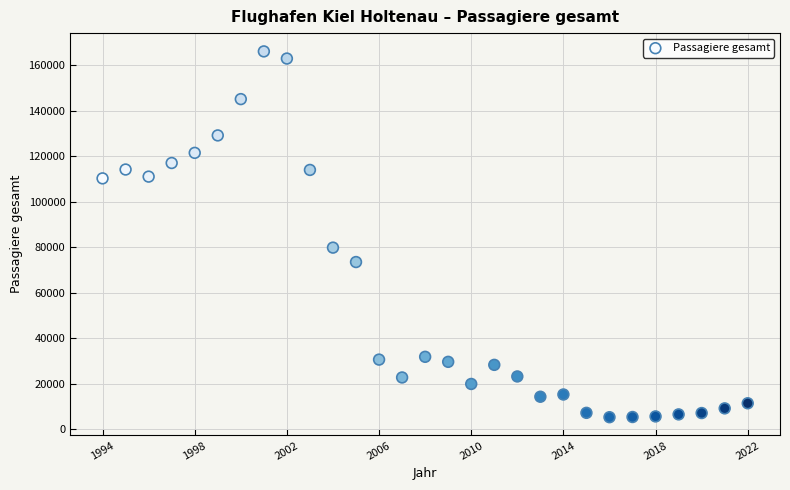

What Y value in the scatter plot is closest to 85684?

79818